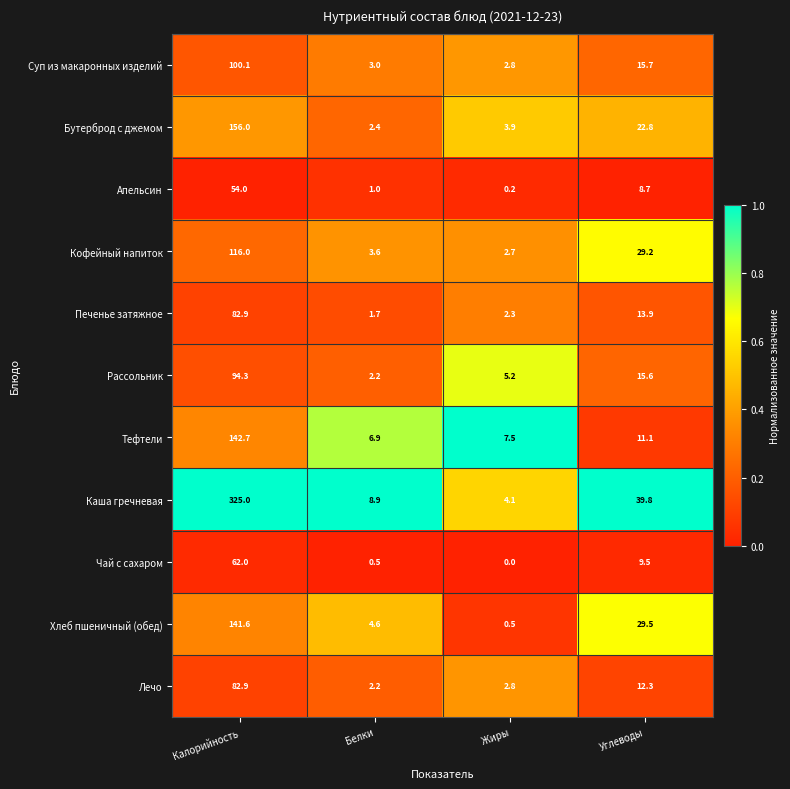

Where does the Печенье затяжное series first go above 13?

Калорийность